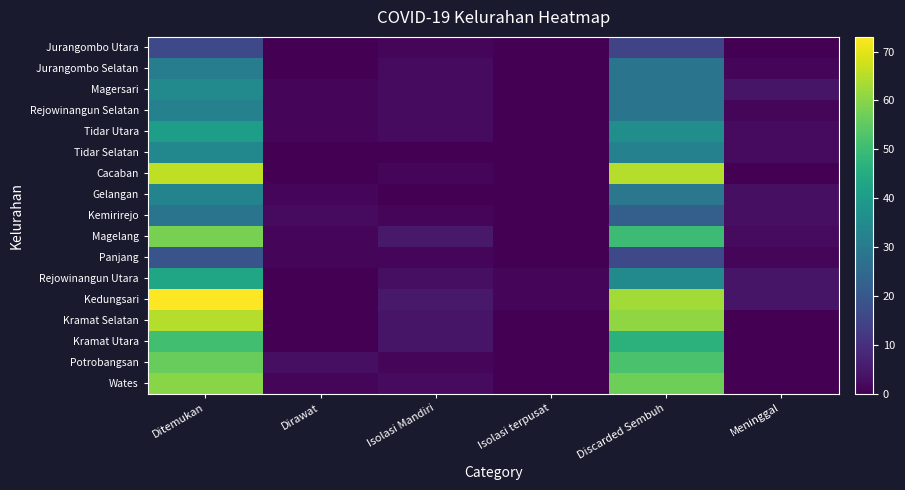

Reading left to right, transcribe all the data shown in this chart.

Jurangombo Utara: Ditemukan=16	Dirawat=0	Isolasi Mandiri=1	Isolasi terpusat=0	Discarded Sembuh=15	Meninggal=0
Jurangombo Selatan: Ditemukan=31	Dirawat=0	Isolasi Mandiri=2	Isolasi terpusat=0	Discarded Sembuh=28	Meninggal=1
Magersari: Ditemukan=35	Dirawat=1	Isolasi Mandiri=2	Isolasi terpusat=0	Discarded Sembuh=28	Meninggal=4
Rejowinangun Selatan: Ditemukan=32	Dirawat=1	Isolasi Mandiri=2	Isolasi terpusat=0	Discarded Sembuh=28	Meninggal=1
Tidar Utara: Ditemukan=41	Dirawat=1	Isolasi Mandiri=2	Isolasi terpusat=0	Discarded Sembuh=36	Meninggal=2
Tidar Selatan: Ditemukan=34	Dirawat=0	Isolasi Mandiri=0	Isolasi terpusat=0	Discarded Sembuh=32	Meninggal=2
Cacaban: Ditemukan=66	Dirawat=0	Isolasi Mandiri=1	Isolasi terpusat=0	Discarded Sembuh=65	Meninggal=0
Gelangan: Ditemukan=33	Dirawat=1	Isolasi Mandiri=0	Isolasi terpusat=0	Discarded Sembuh=29	Meninggal=3
Kemirirejo: Ditemukan=28	Dirawat=2	Isolasi Mandiri=1	Isolasi terpusat=0	Discarded Sembuh=22	Meninggal=3
Magelang: Ditemukan=58	Dirawat=1	Isolasi Mandiri=5	Isolasi terpusat=0	Discarded Sembuh=50	Meninggal=2
Panjang: Ditemukan=19	Dirawat=1	Isolasi Mandiri=1	Isolasi terpusat=0	Discarded Sembuh=16	Meninggal=1
Rejowinangun Utara: Ditemukan=43	Dirawat=0	Isolasi Mandiri=3	Isolasi terpusat=1	Discarded Sembuh=35	Meninggal=4
Kedungsari: Ditemukan=73	Dirawat=0	Isolasi Mandiri=5	Isolasi terpusat=1	Discarded Sembuh=63	Meninggal=4
Kramat Selatan: Ditemukan=65	Dirawat=0	Isolasi Mandiri=4	Isolasi terpusat=0	Discarded Sembuh=61	Meninggal=0
Kramat Utara: Ditemukan=51	Dirawat=0	Isolasi Mandiri=4	Isolasi terpusat=0	Discarded Sembuh=47	Meninggal=0
Potrobangsan: Ditemukan=56	Dirawat=3	Isolasi Mandiri=1	Isolasi terpusat=0	Discarded Sembuh=52	Meninggal=0
Wates: Ditemukan=60	Dirawat=1	Isolasi Mandiri=2	Isolasi terpusat=0	Discarded Sembuh=57	Meninggal=0